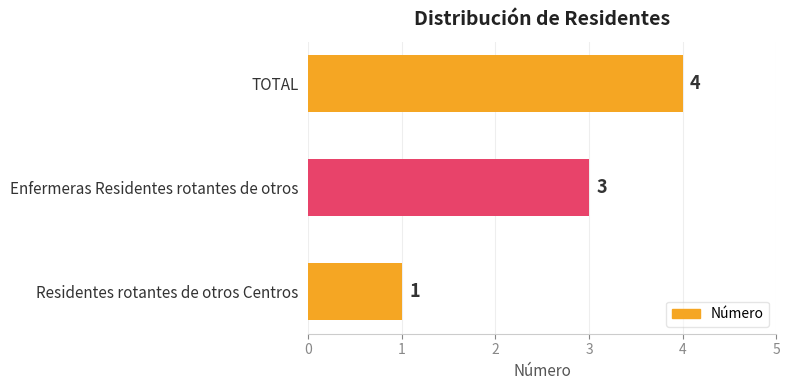

Is it true that the value at Enfermeras Residentes rotantes de otros is 3?

True